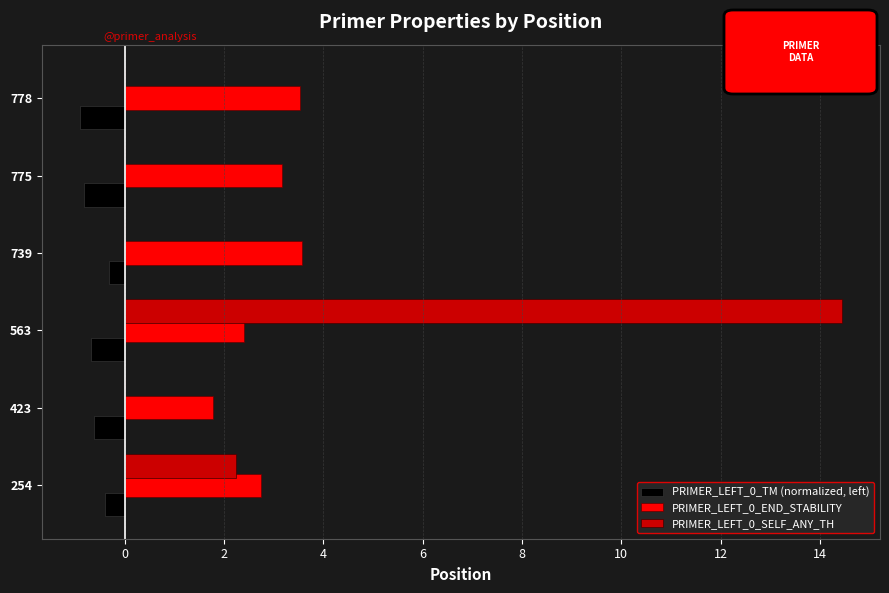

The PRIMER_LEFT_0_END_STABILITY series shows 3.8 at 563. True or false?

False